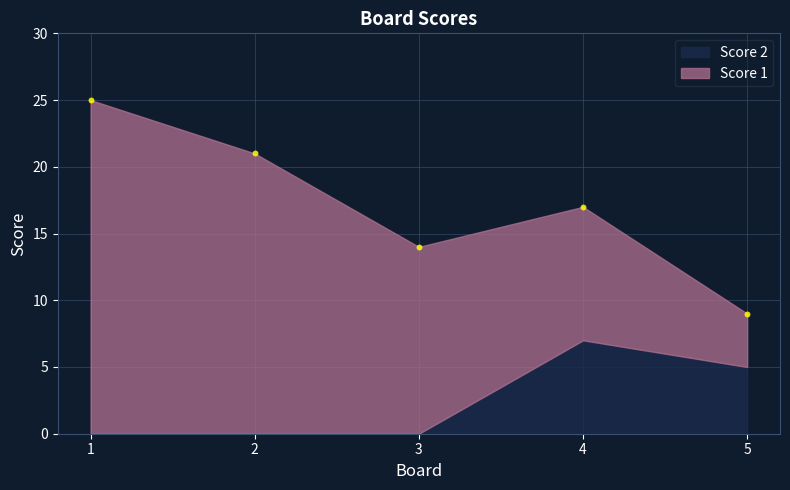

What is the average Y value?

17